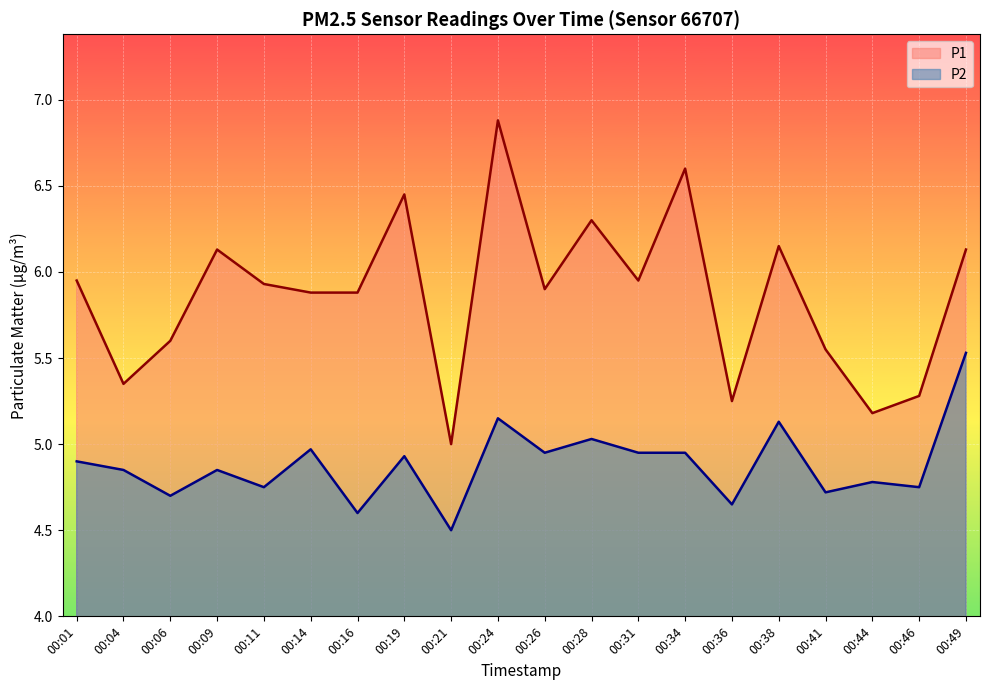

True or false: P2 and P1 cross at least once.

False